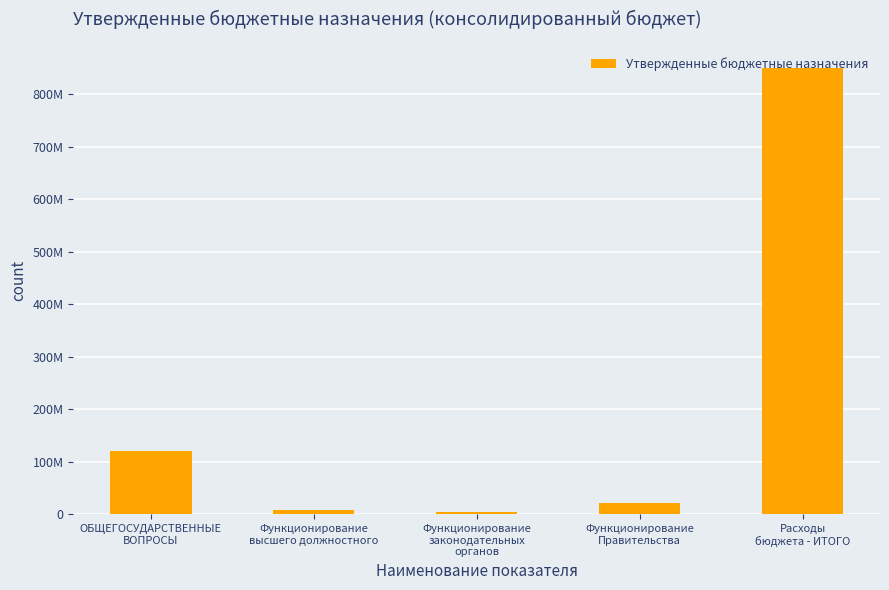

The chart shows a value of 1295183.5 at Функционирование
законодательных
органов. True or false?

False